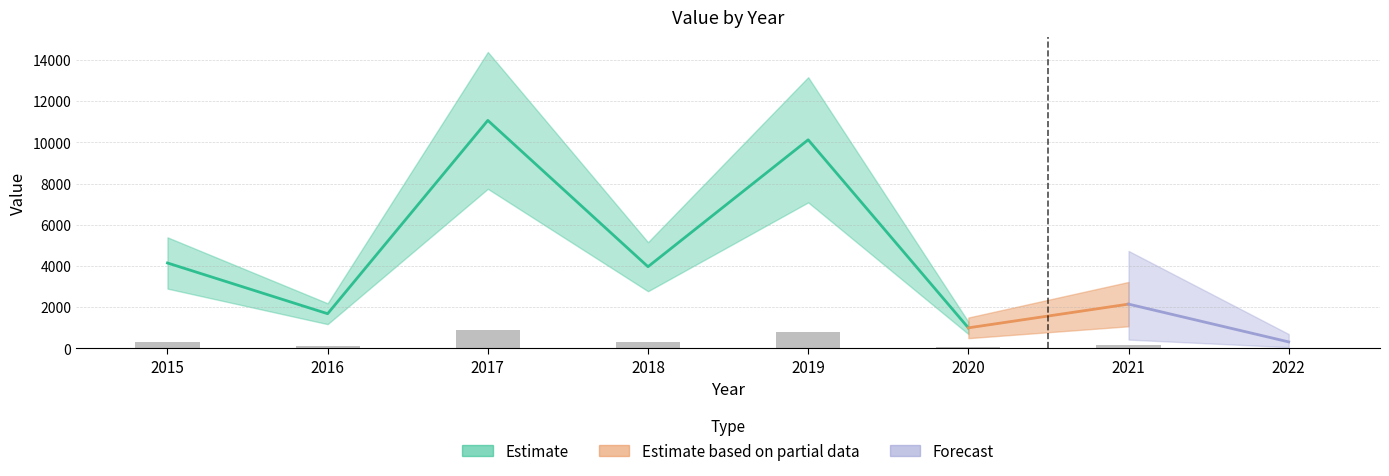

Reading right to left, list all the values displayed in this chart.

2022=25.4	2021=172.1	2020=80.0	2019=809.8	2018=317.3	2017=885.1	2016=134.9	2015=331.8